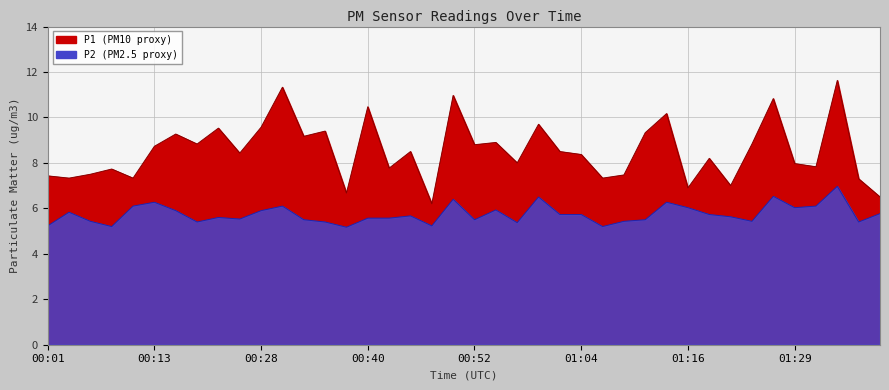

What is the label of the 35th point from the left?

01:26